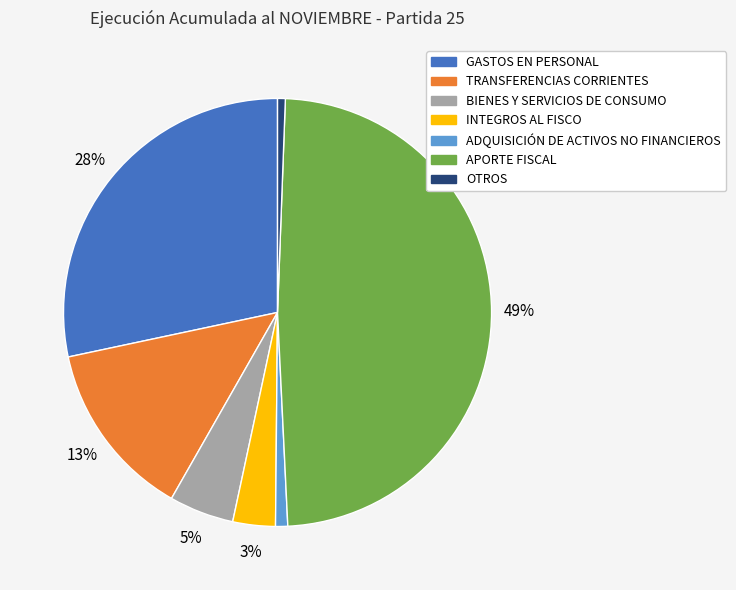

What is the largest slice in the pie chart?

APORTE FISCAL